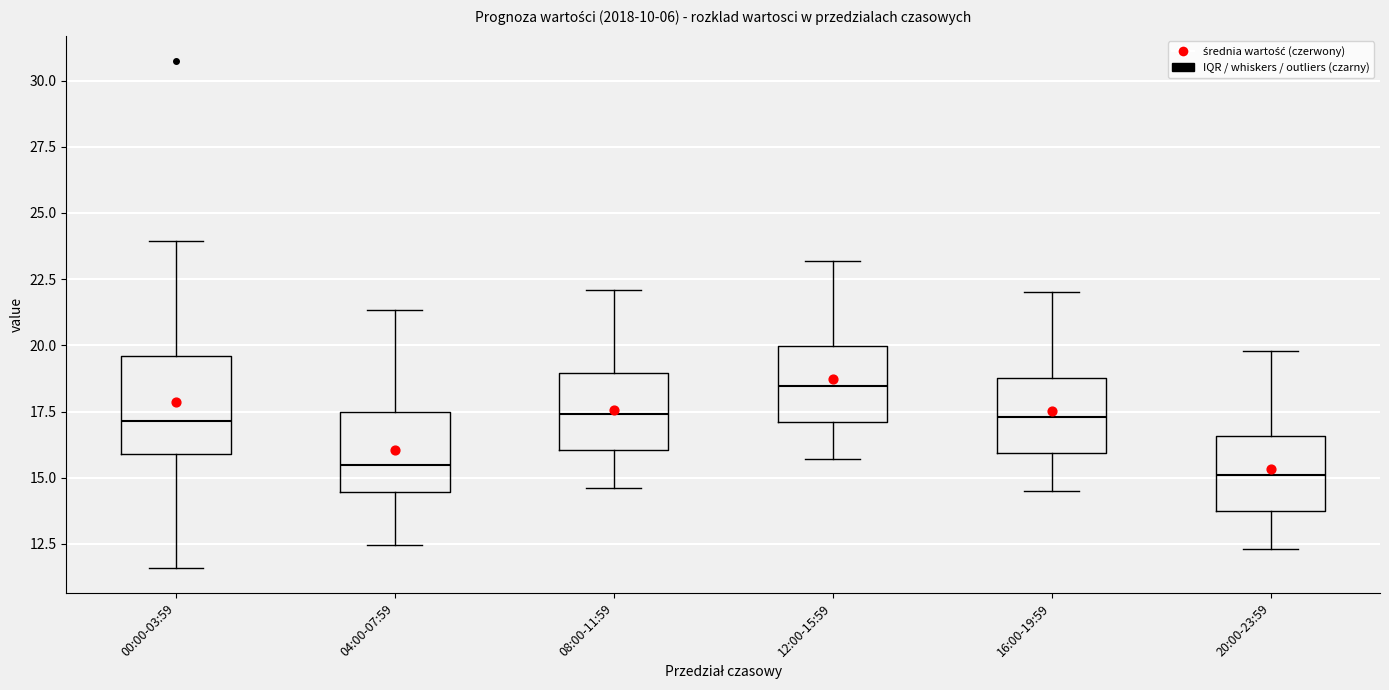

Reading left to right, read every box against the y-axis: the position of its median line, the range the box covers, and the ends of its whiskers. The values are not printed on the chart, so give them approximately, as read against the axis.

00:00-03:59: median 17.0, box 16.0 to 19.5, whiskers 11.5 to 24.0
04:00-07:59: median 15.5, box 14.5 to 17.5, whiskers 12.5 to 21.5
08:00-11:59: median 17.5, box 16.0 to 19.0, whiskers 14.5 to 22.0
12:00-15:59: median 18.5, box 17.0 to 20.0, whiskers 15.5 to 23.0
16:00-19:59: median 17.5, box 16.0 to 19.0, whiskers 14.5 to 22.0
20:00-23:59: median 15.0, box 14.0 to 16.5, whiskers 12.5 to 20.0